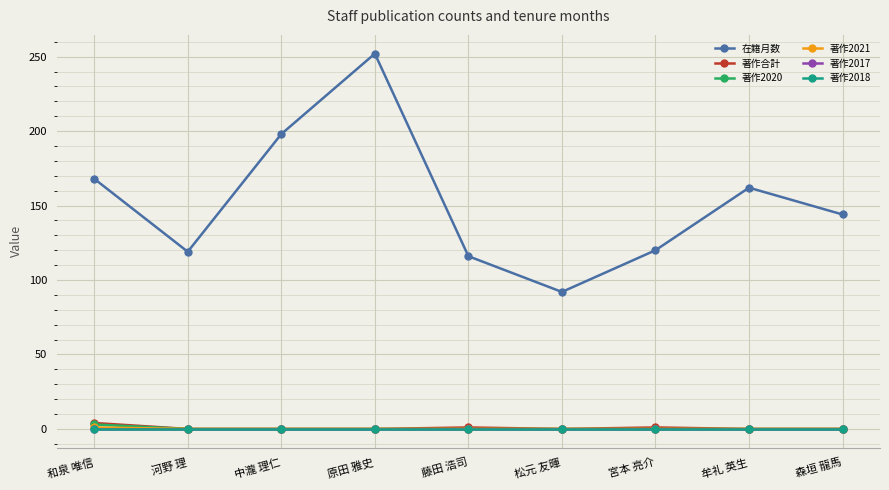

Does the chart have visible grid lines?

Yes